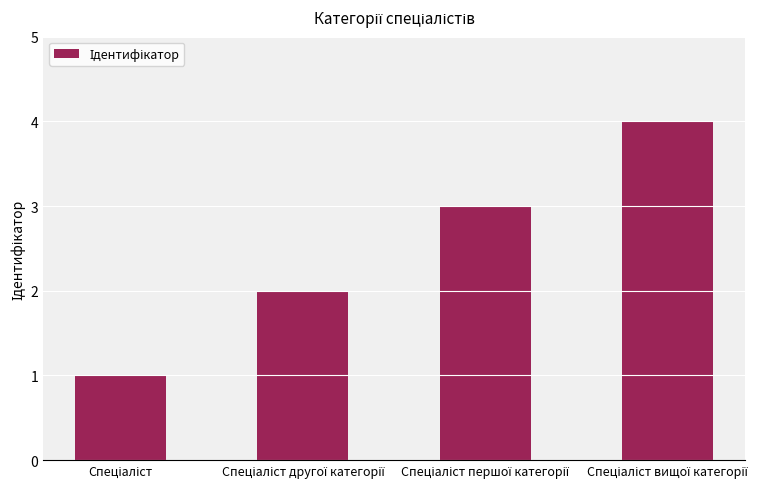

What is the greatest value displayed?

4